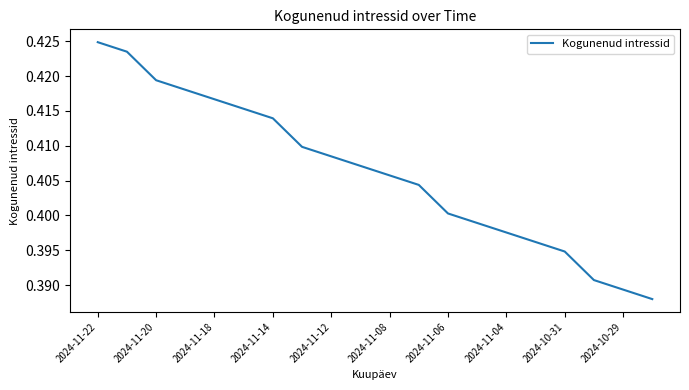

True or false: the data has more than 2 interior local peaks.

False